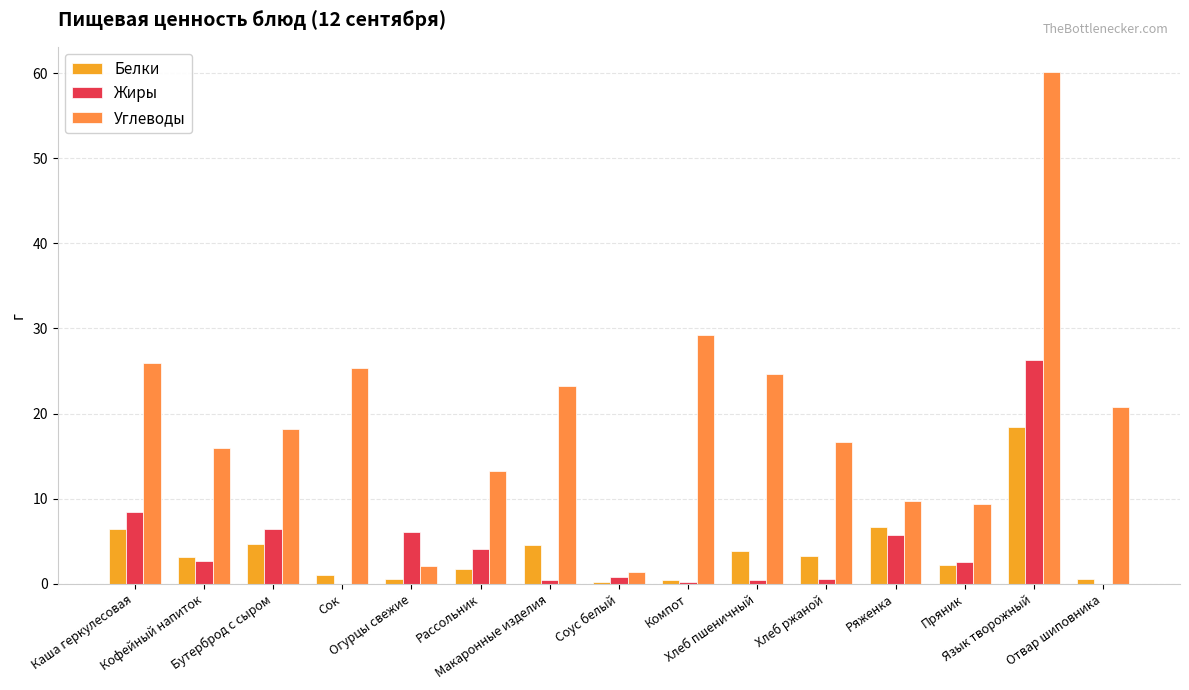

Which series changed the most between Каша геркулесовая and Хлеб ржаной?

Углеводы